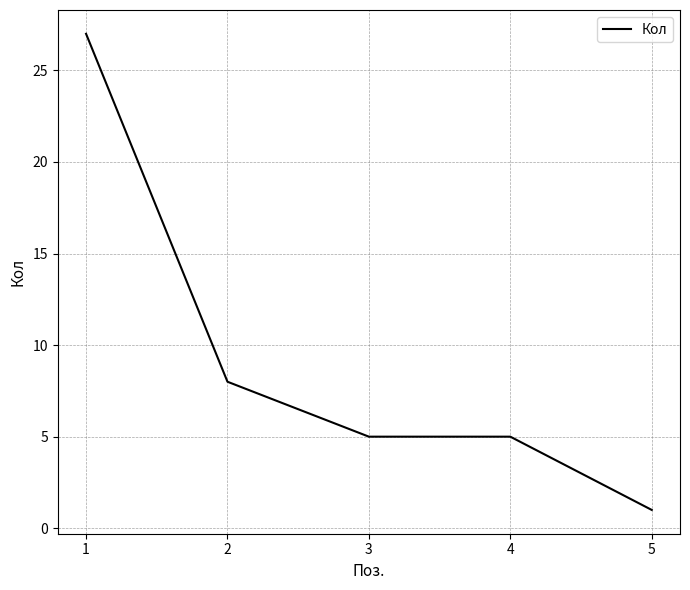

What is the average value?

9